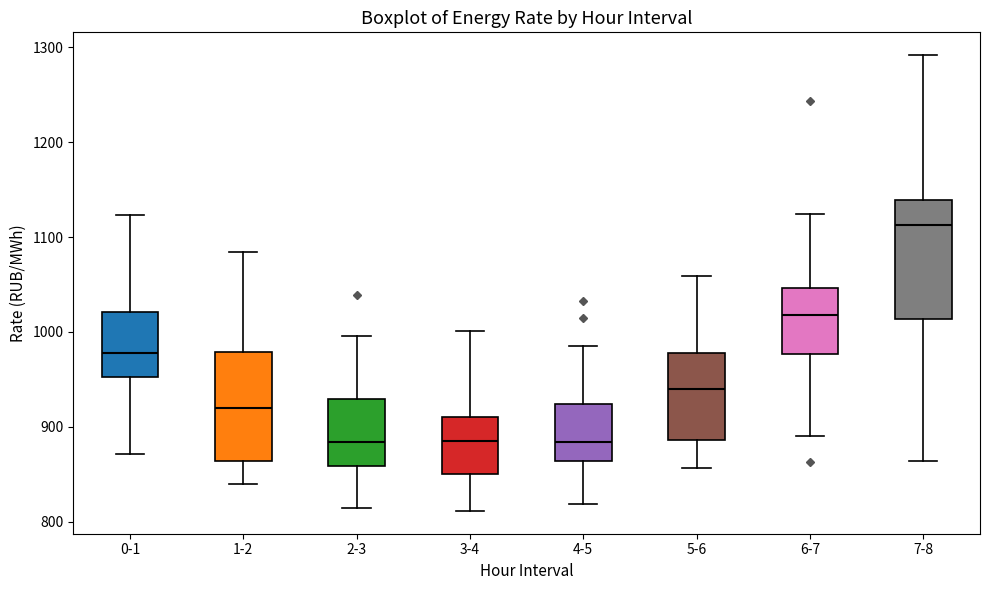

Where does the lower whisker of the box for 3-4 end on the y-axis? The values are not printed on the chart, so give them approximately, as read against the axis.

810